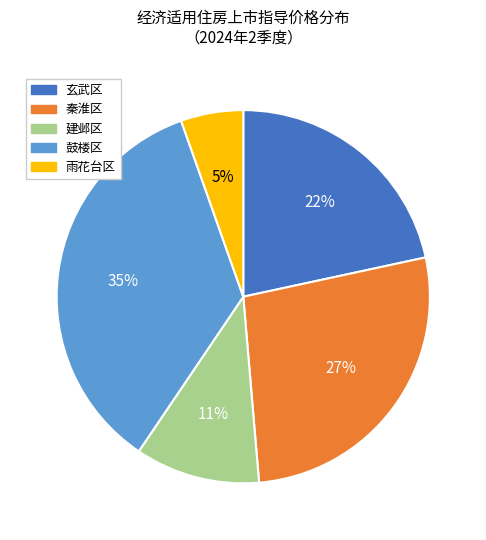

Do 雨花台区 and 秦淮区 together represent more than half of the pie?

No